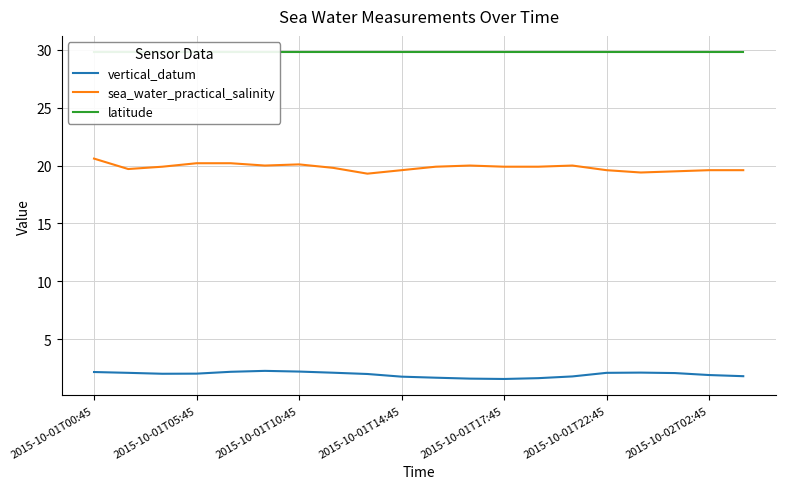

What is the value of the latitude point at the 18th from the left?

29.8